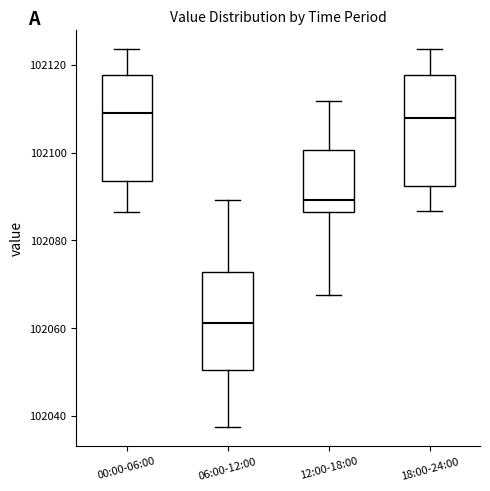

Where is the upper edge of the box for 00:00-06:00 on the y-axis? The values are not printed on the chart, so give them approximately, as read against the axis.

102118